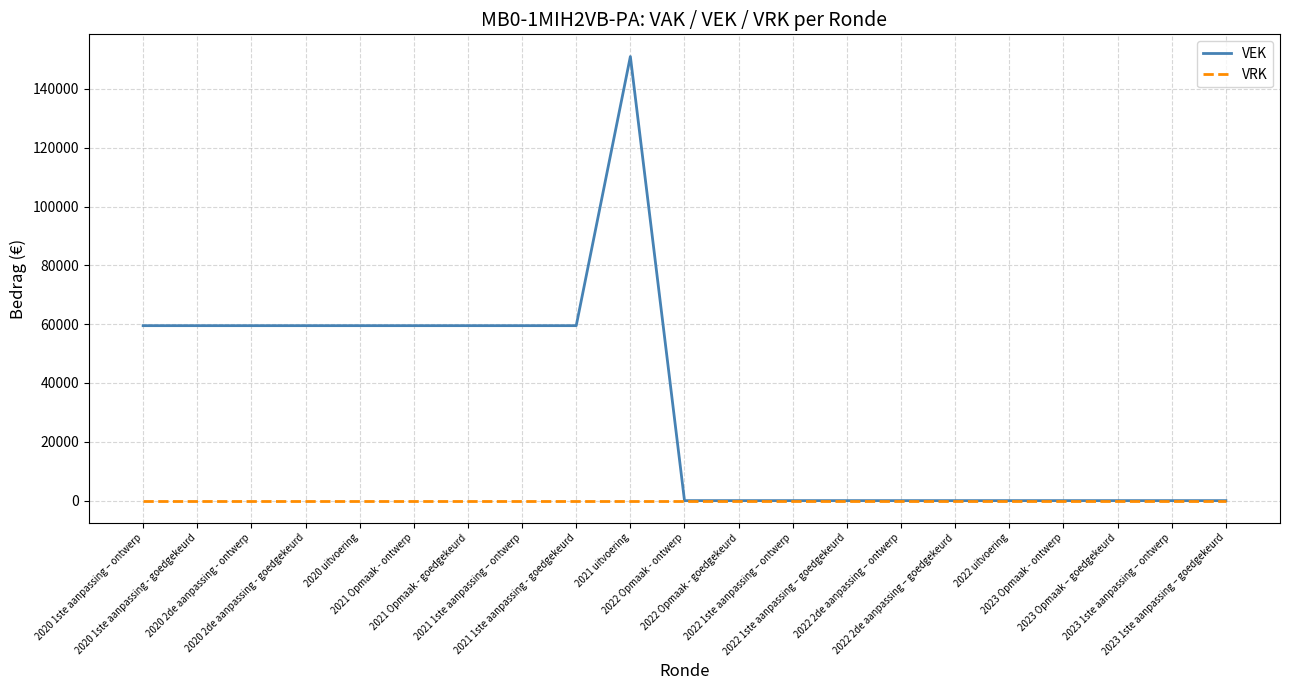

Between 2021 Opmaak - goedgekeurd and 2022 uitvoering, which series saw the biggest shift?

VEK